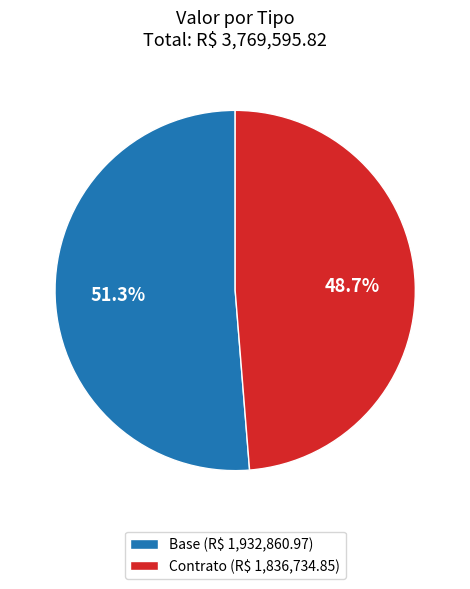

What is the smallest slice in the pie chart?

Contrato